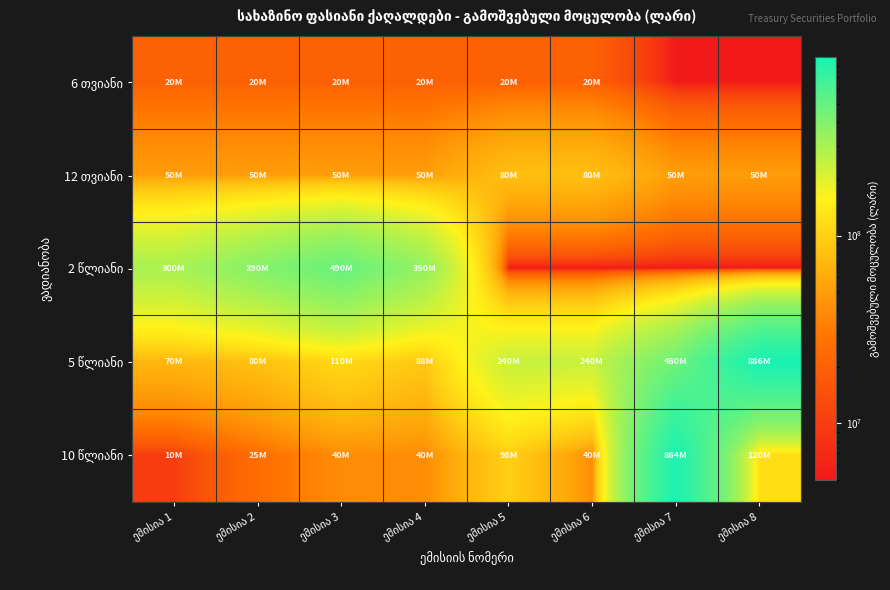

Between ემისია 7 and ემისია 4, which is larger?

ემისია 4